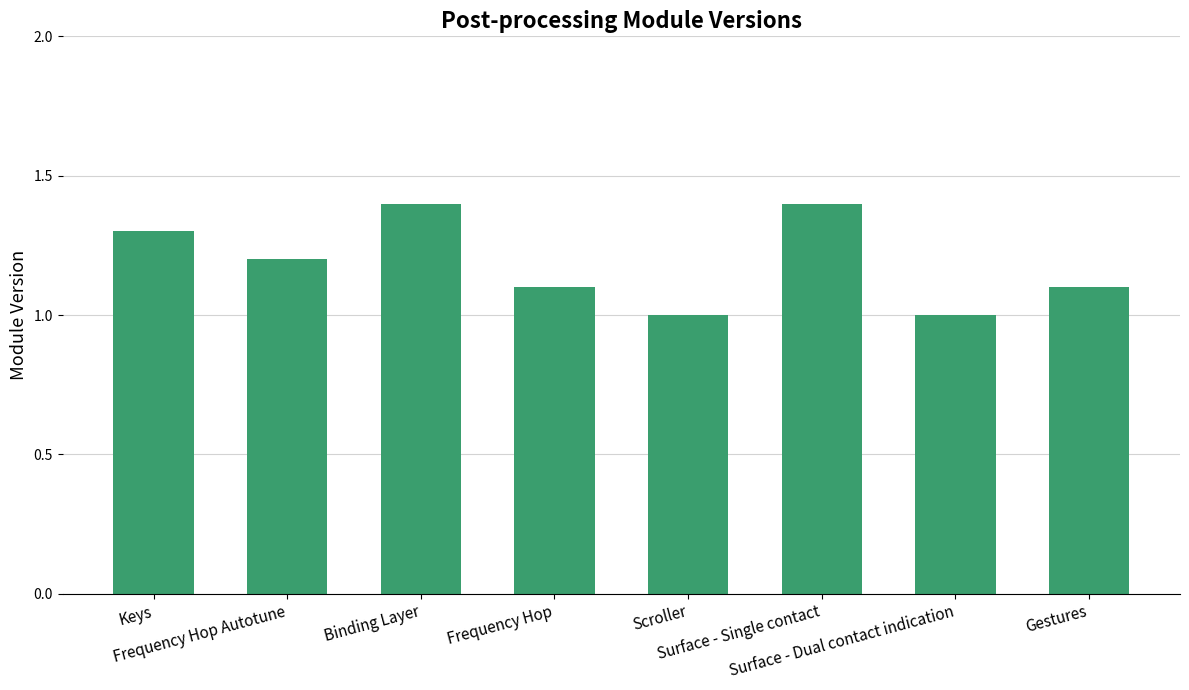

What position from the right is Surface - Dual contact indication?

2